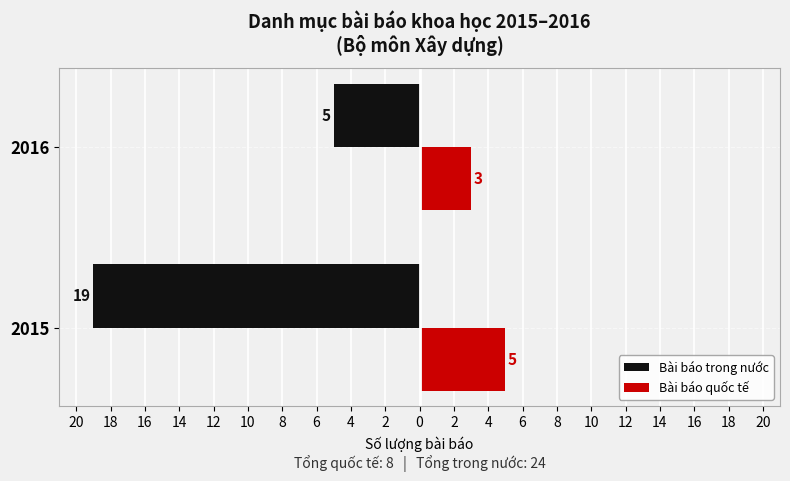

What are all the series names shown in the legend?

Bài báo trong nước, Bài báo quốc tế